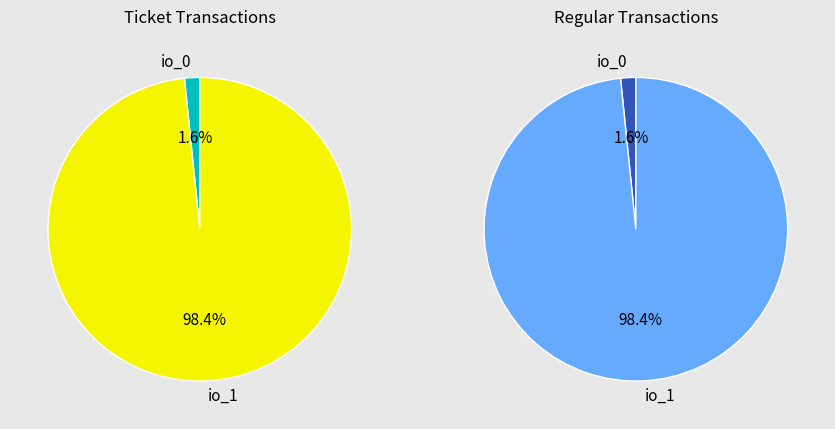

Between Ticket io_1 and Regular io_0, which is larger?

Ticket io_1